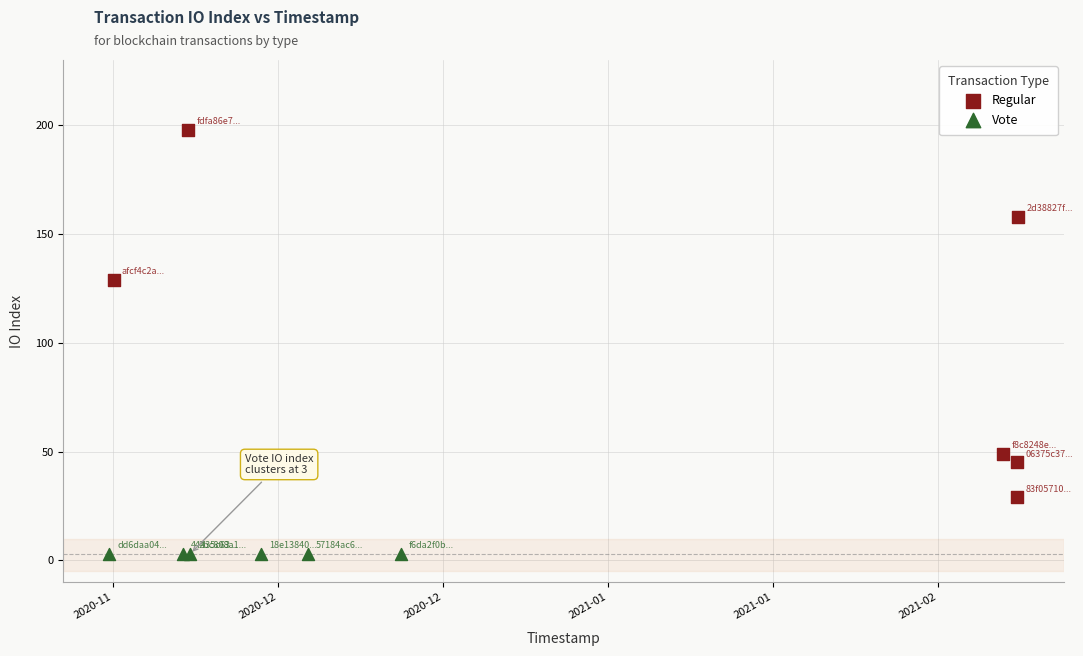

Which series reaches the minimum Y coordinate?

Vote